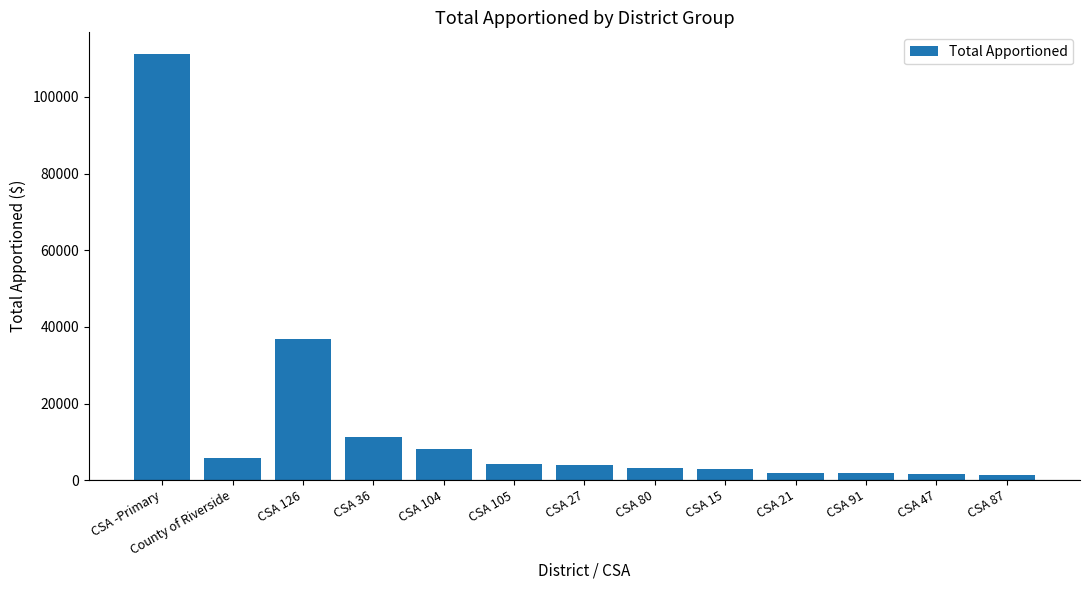

What is the minimum value shown in the chart?

1432.2